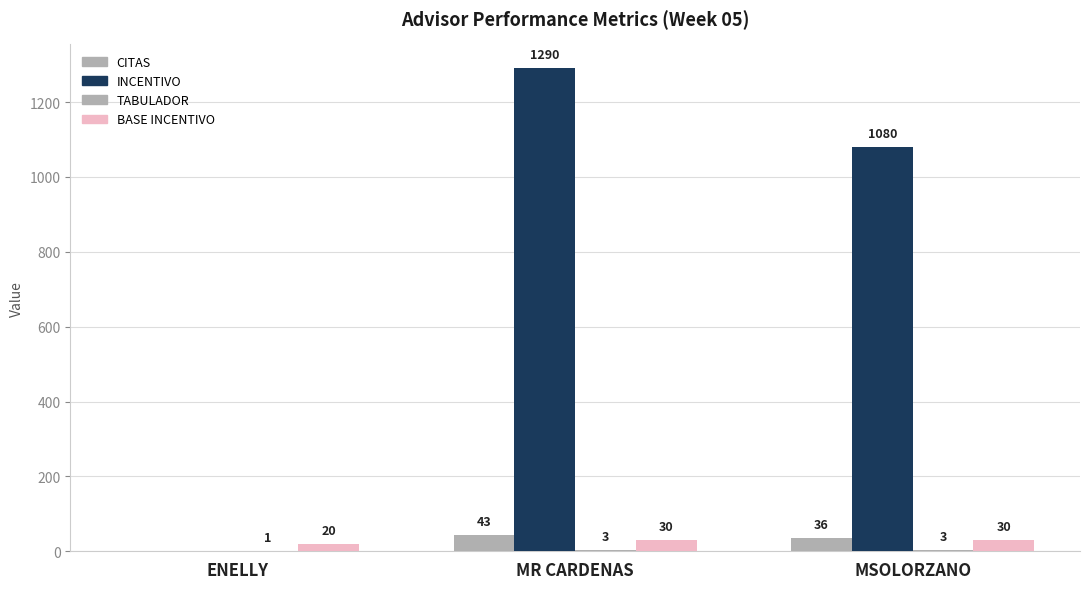

Which category has the lowest value across all series?

ENELLY